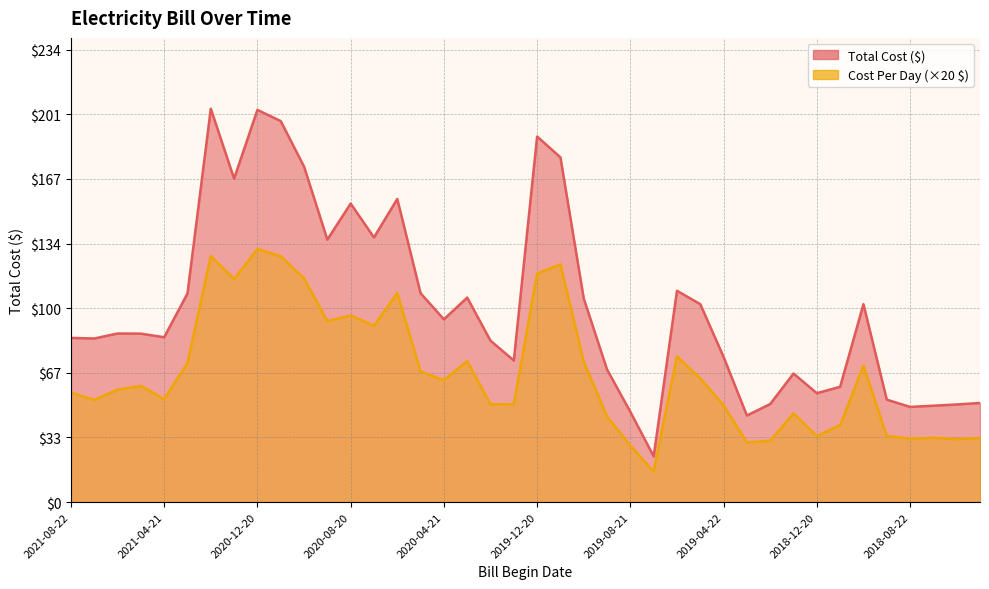

True or false: Cost Per Day and Total Cost intersect in this chart.

False